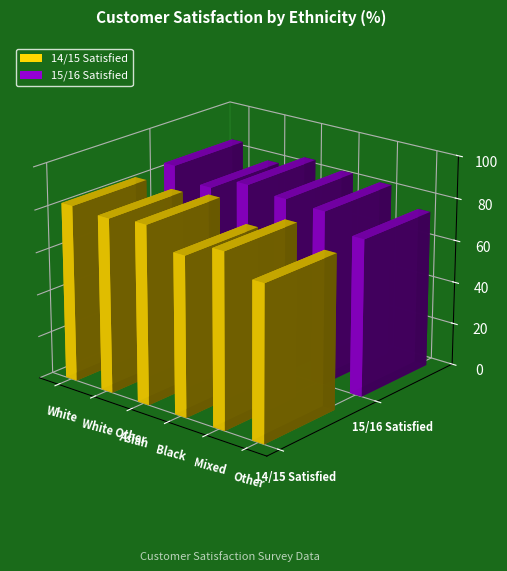

At Asian, list the series in order from largest to smallest.

15/16 Satisfied, 14/15 Satisfied